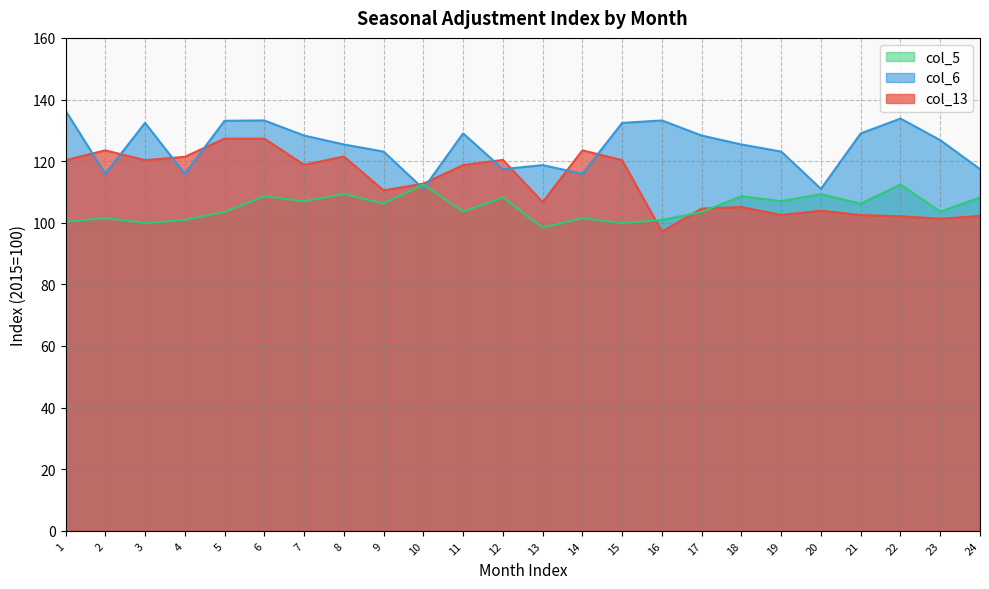

At which category is the sum across all series the highest?

6